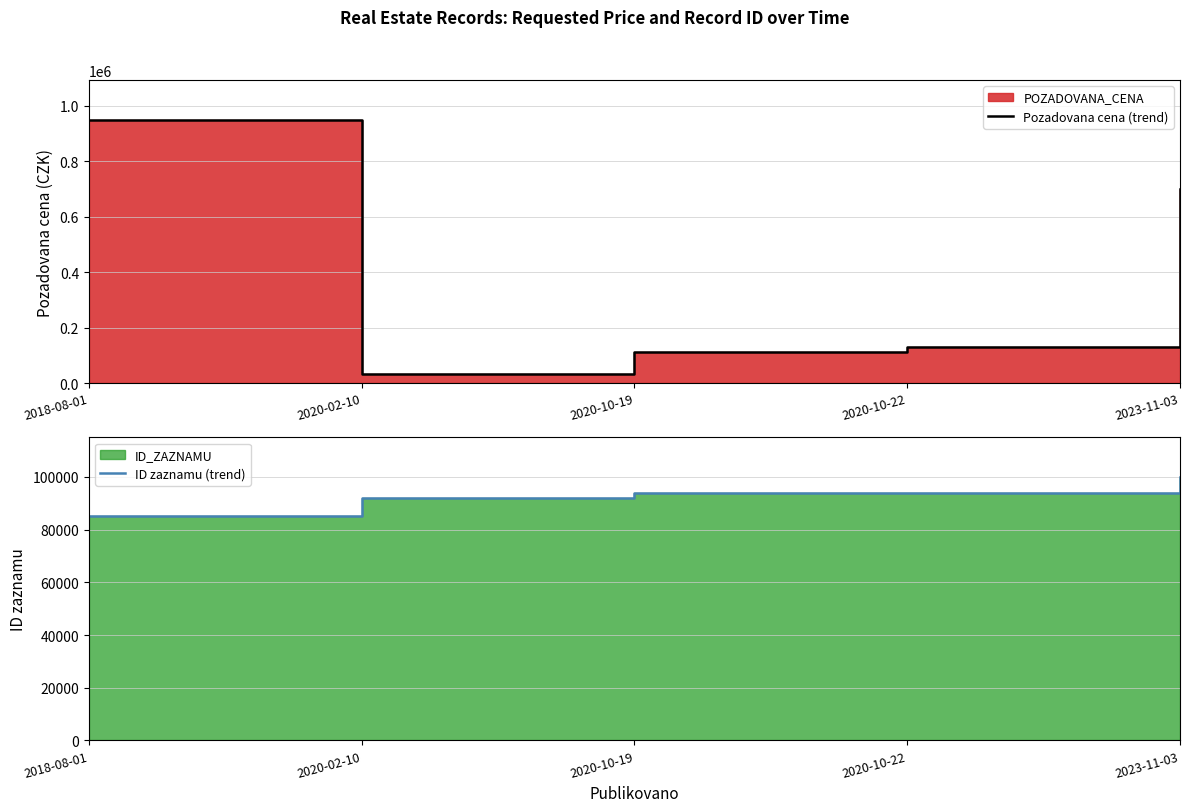

At which label is Pozadovana cena (trend) closest to 492000?

2023-11-03